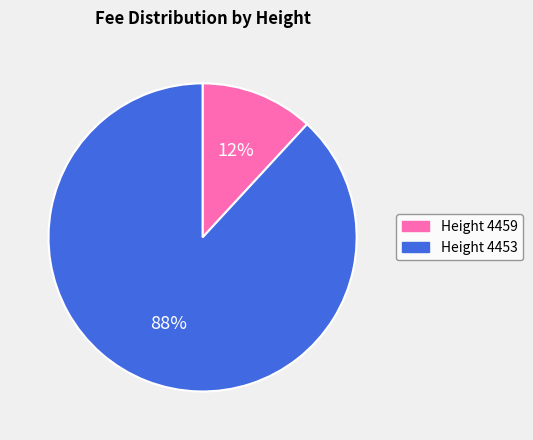

Count the number of slices in the pie.

2